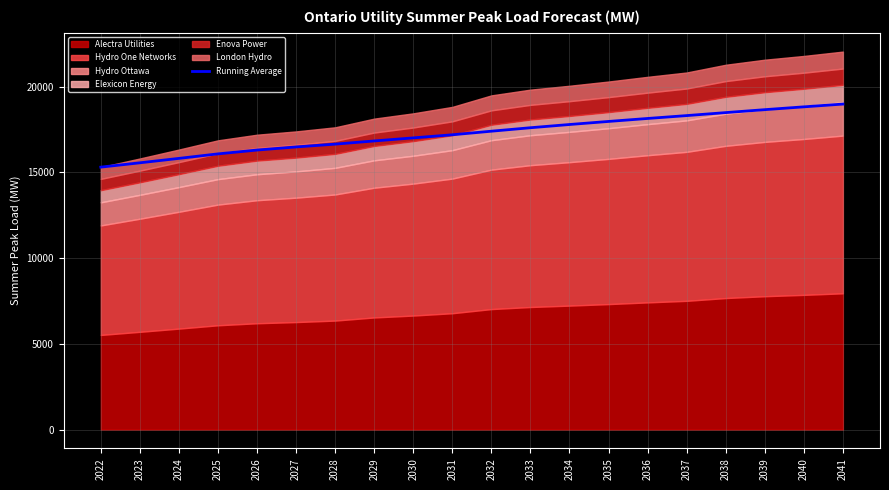

Where is the data nearest to the value 17144?

2031